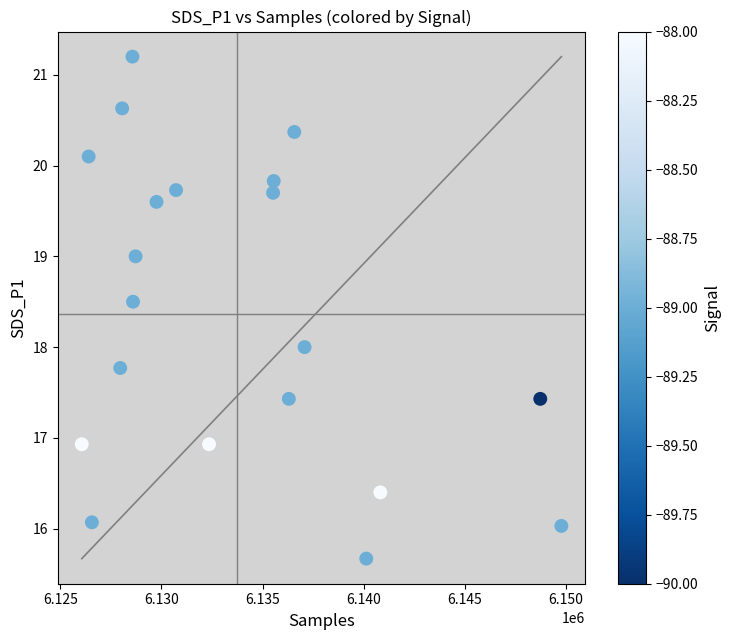

What is the range of Y values (max minus min)?

5.5